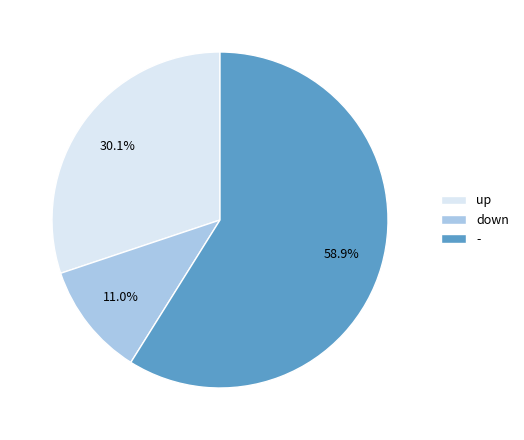

To the nearest percent, what is the combined percentage of up and -?

89%